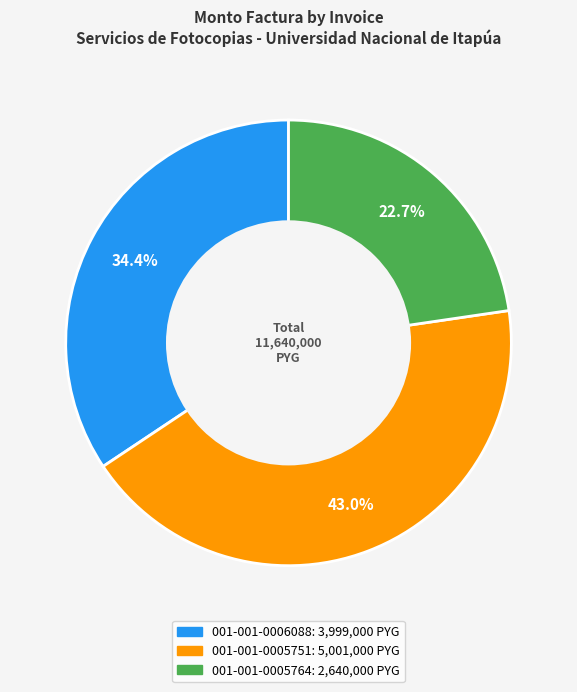

To the nearest percent, what is the average slice percentage?

33%